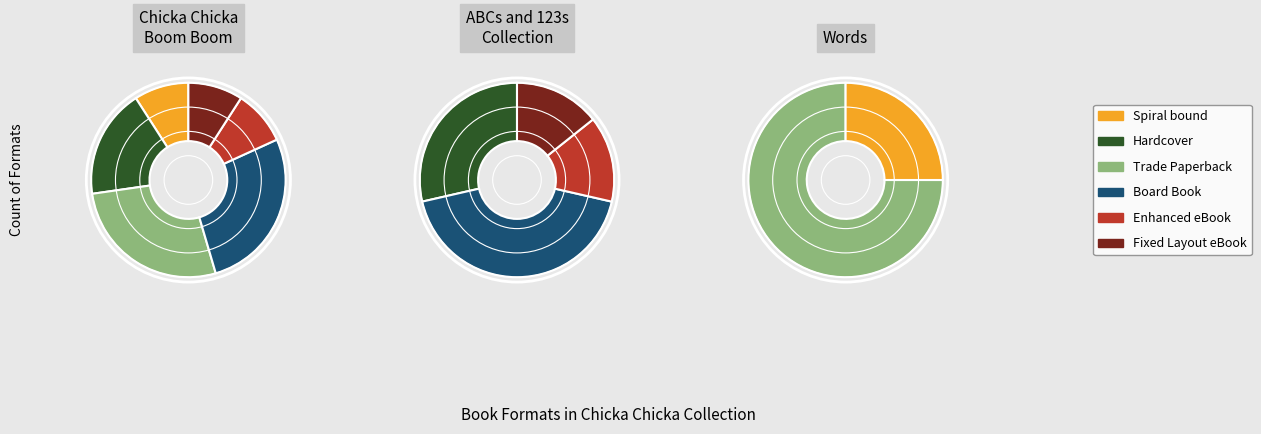

How many segments does this pie chart have?

6